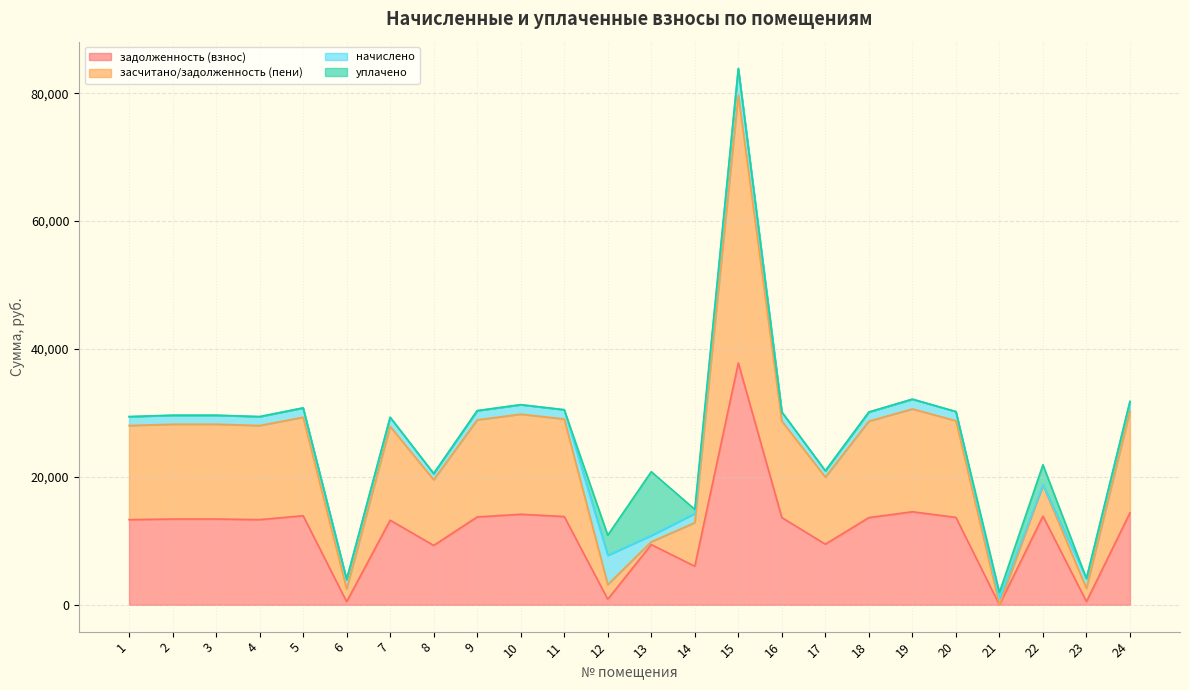

What is the sum of the задолженность (взнос) values at 24 and 23?

14904.1